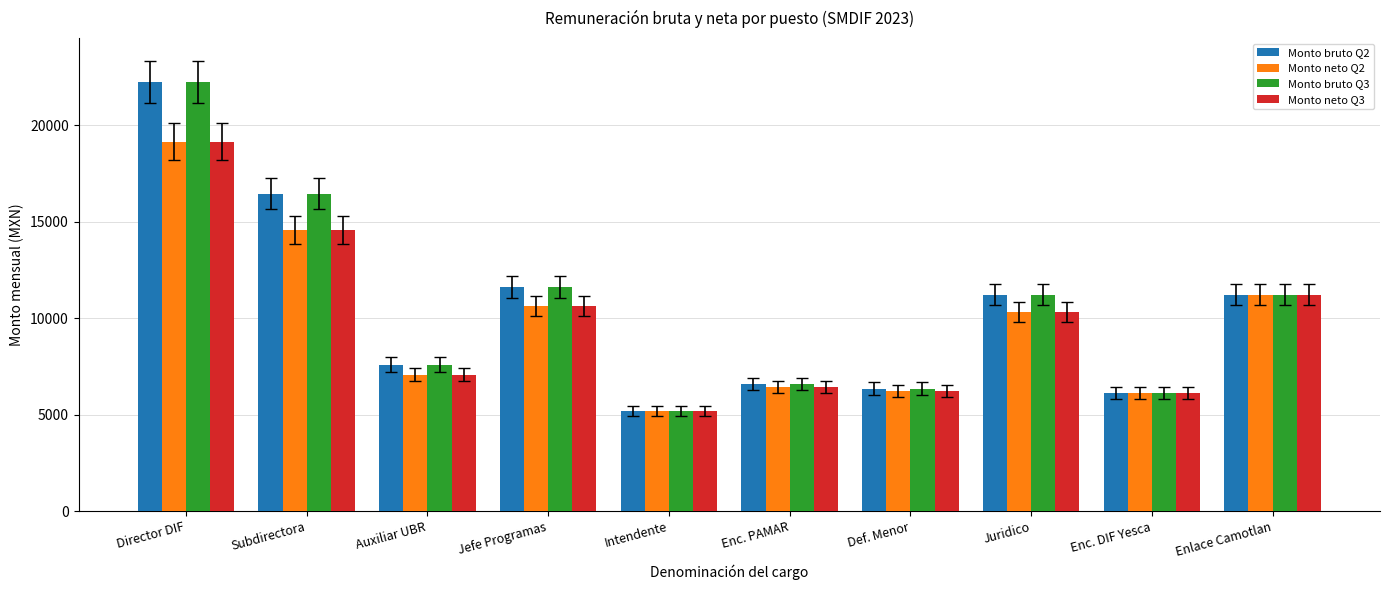

What is the value of the Monto neto Q2 bar at the 5th from the left?

5200.0